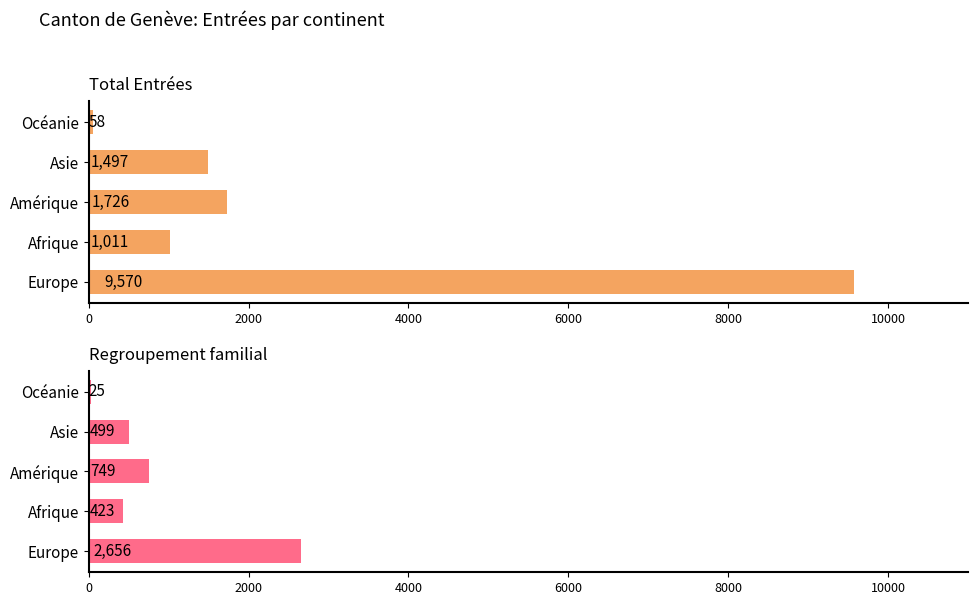

What are all the series names shown in the legend?

Total Entrées, Regroupement familial